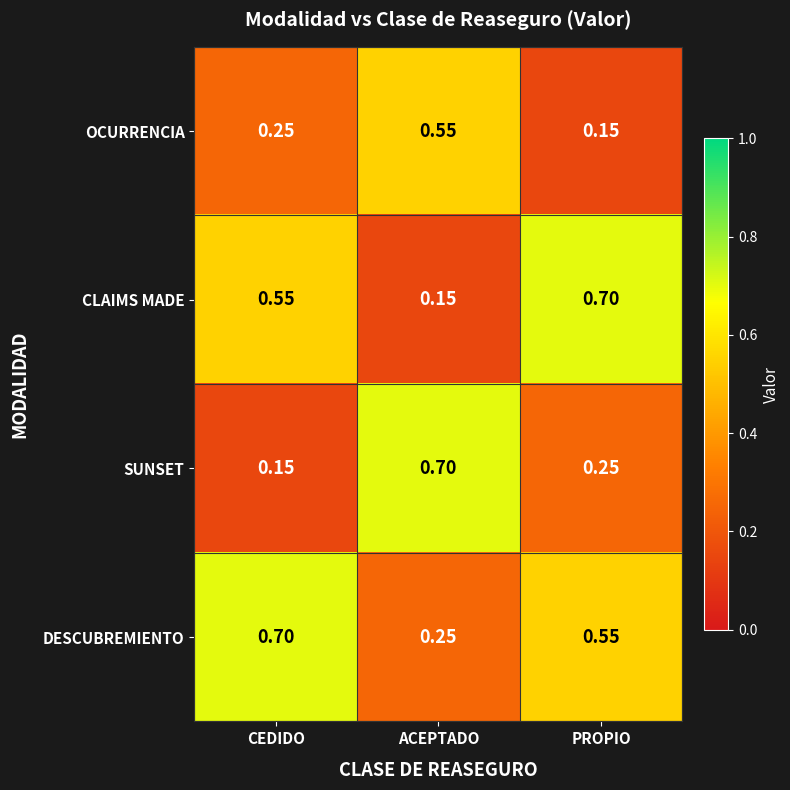

Is the value of DESCUBREMIENTO at PROPIO greater than the value of SUNSET at PROPIO?

Yes